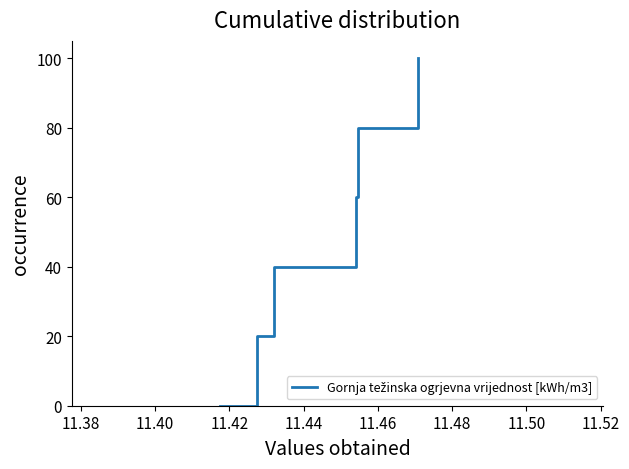

What is the sum of all values?

300